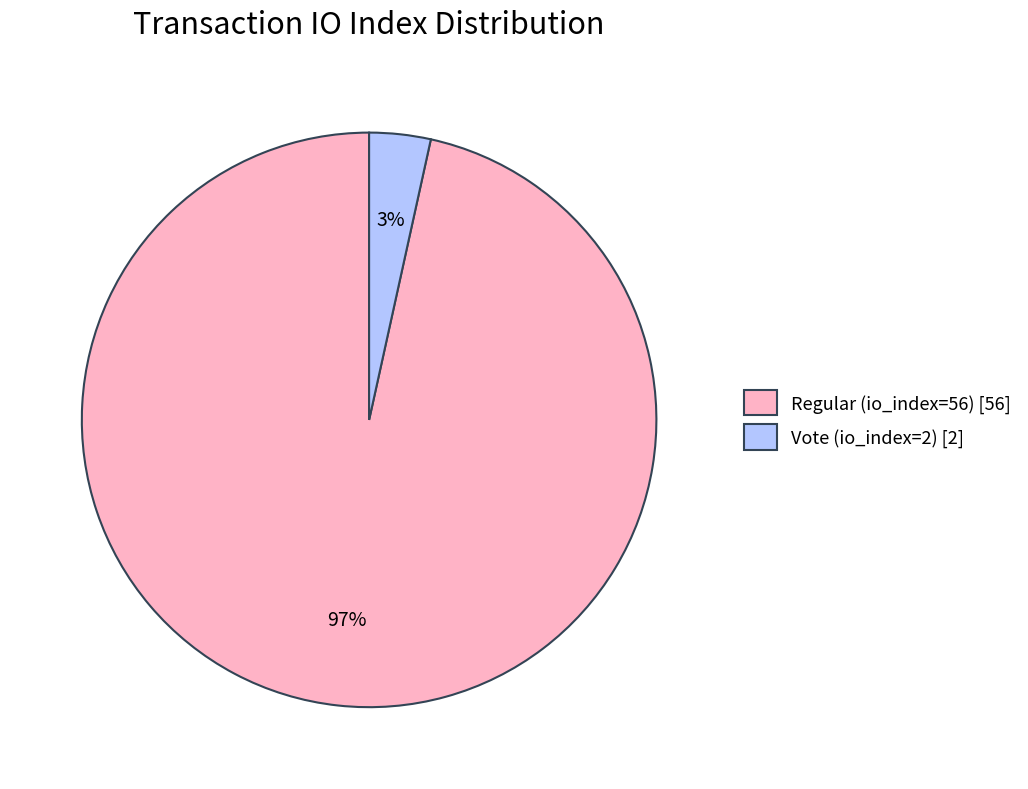

Do Vote (io_index=2) [2] and Regular (io_index=56) [56] together represent more than half of the pie?

Yes